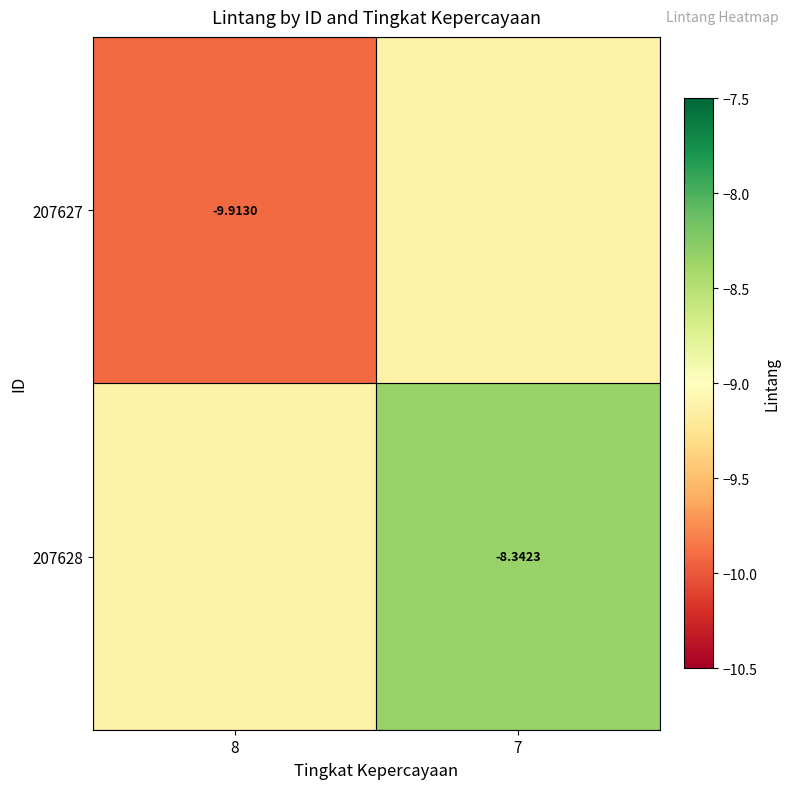

Which has a higher value, 8 or 7?

7